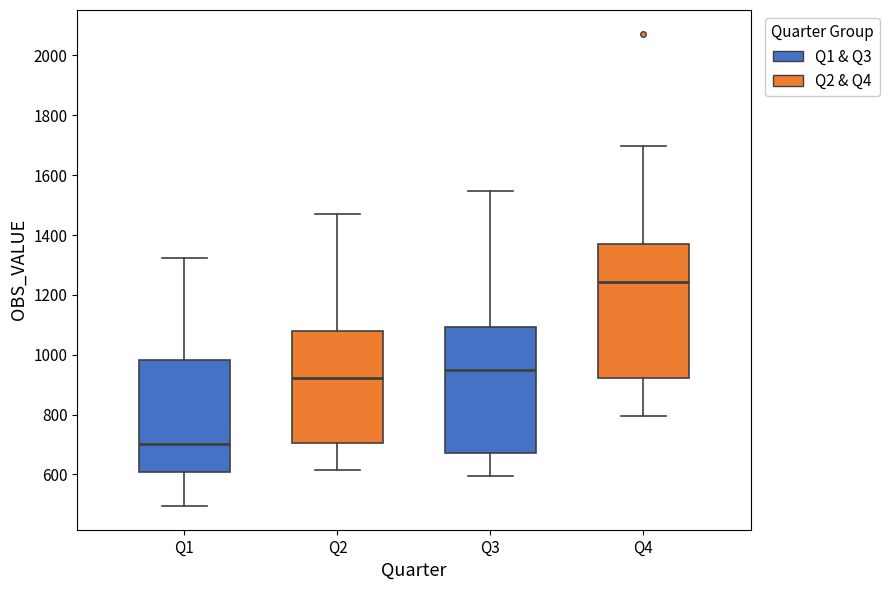

Which box's median line is the lowest?

Q1